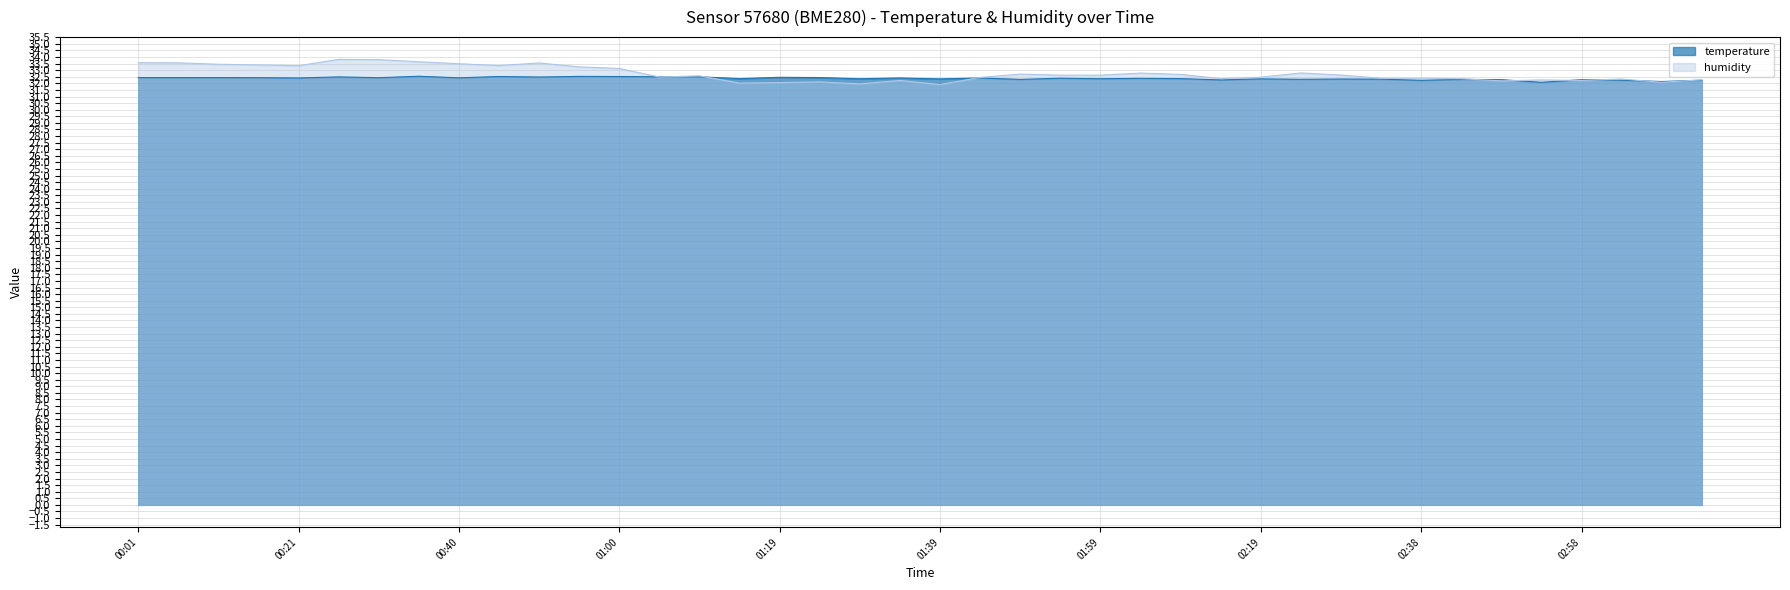

What is the difference between the humidity values at 01:34 and 02:04?

0.6